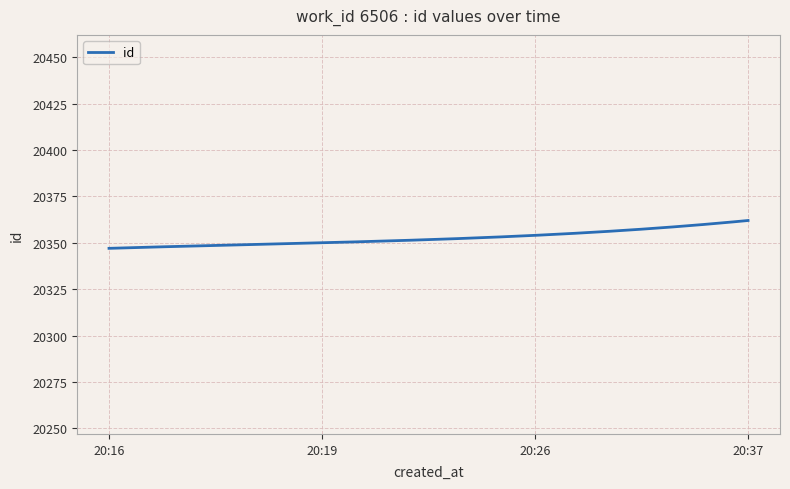

What is the maximum value shown in the chart?

20362.0